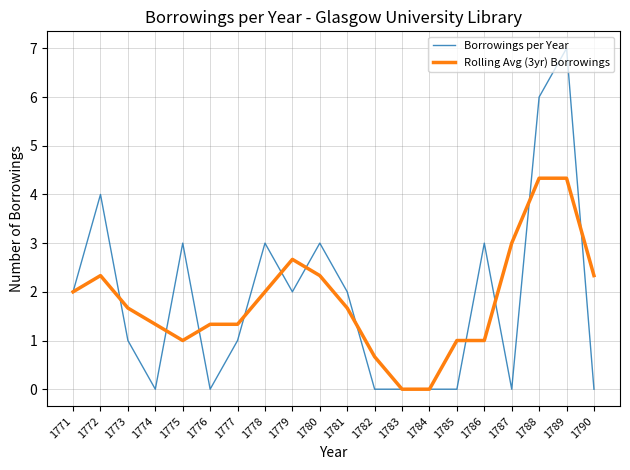

Where is the first local minimum for Rolling Avg (3yr) Borrowings?

1775